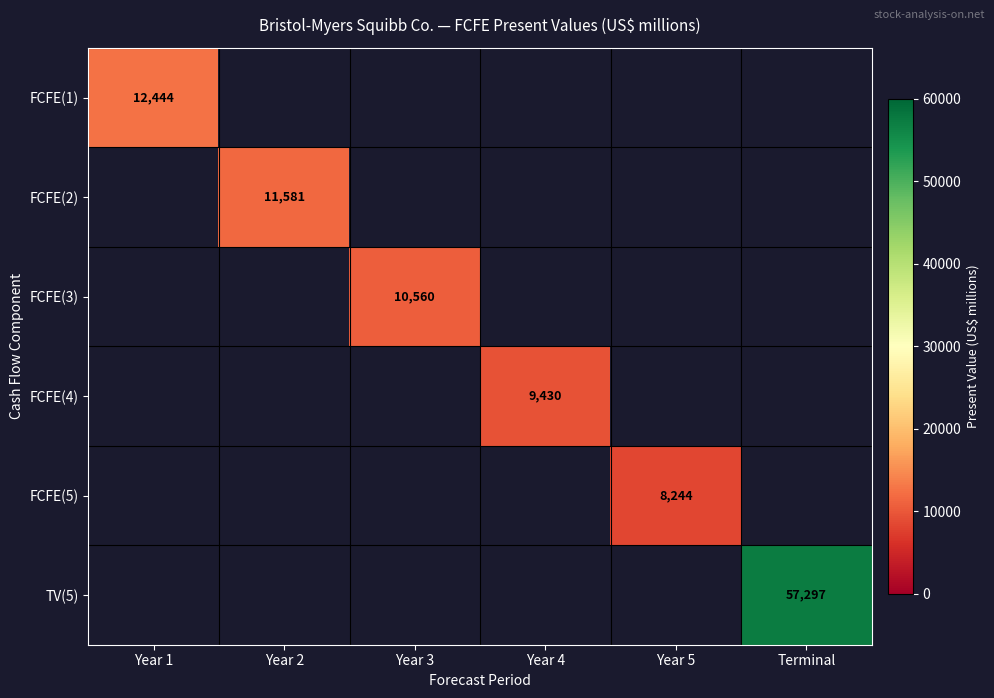

How many categories are shown in the chart?

6